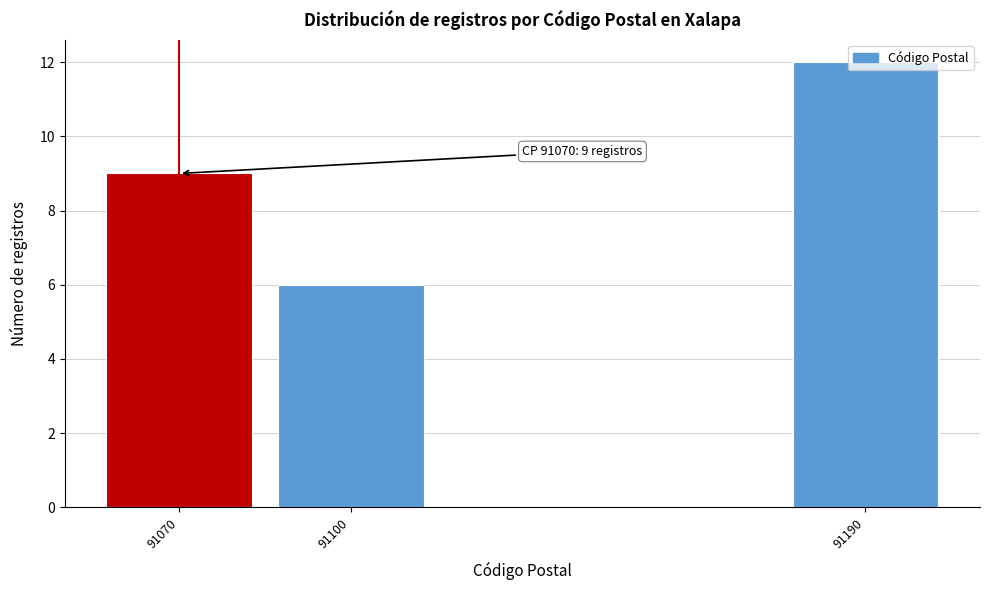

What is the sum of the values at 91100 and 91070?

15